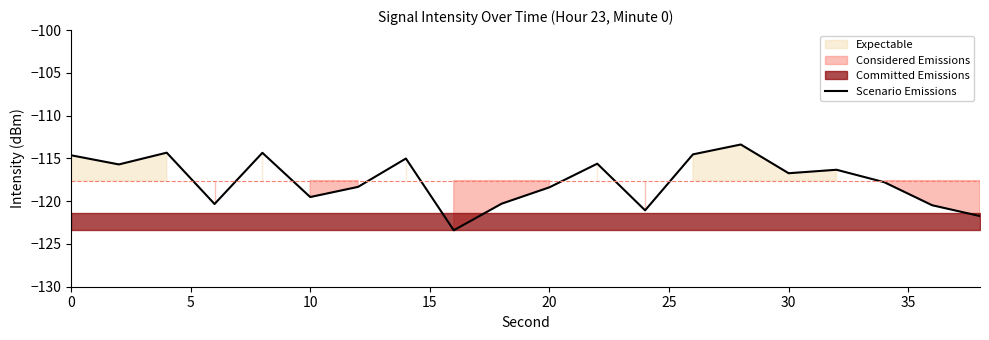

What is the value of the 12th point from the left?

-115.6